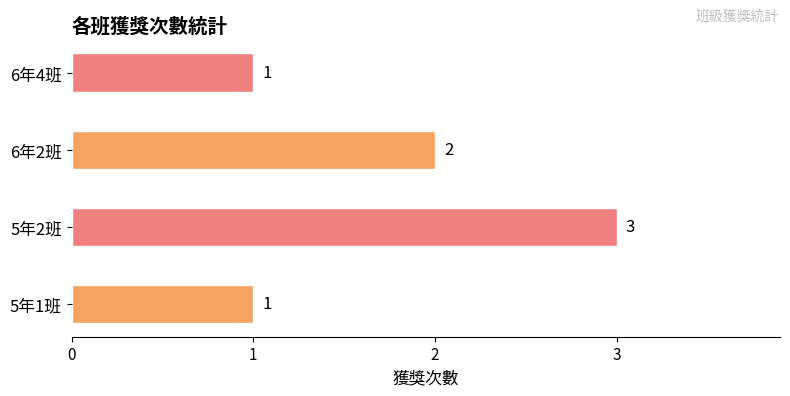

What is the maximum value for 獲獎次數（次）?

3